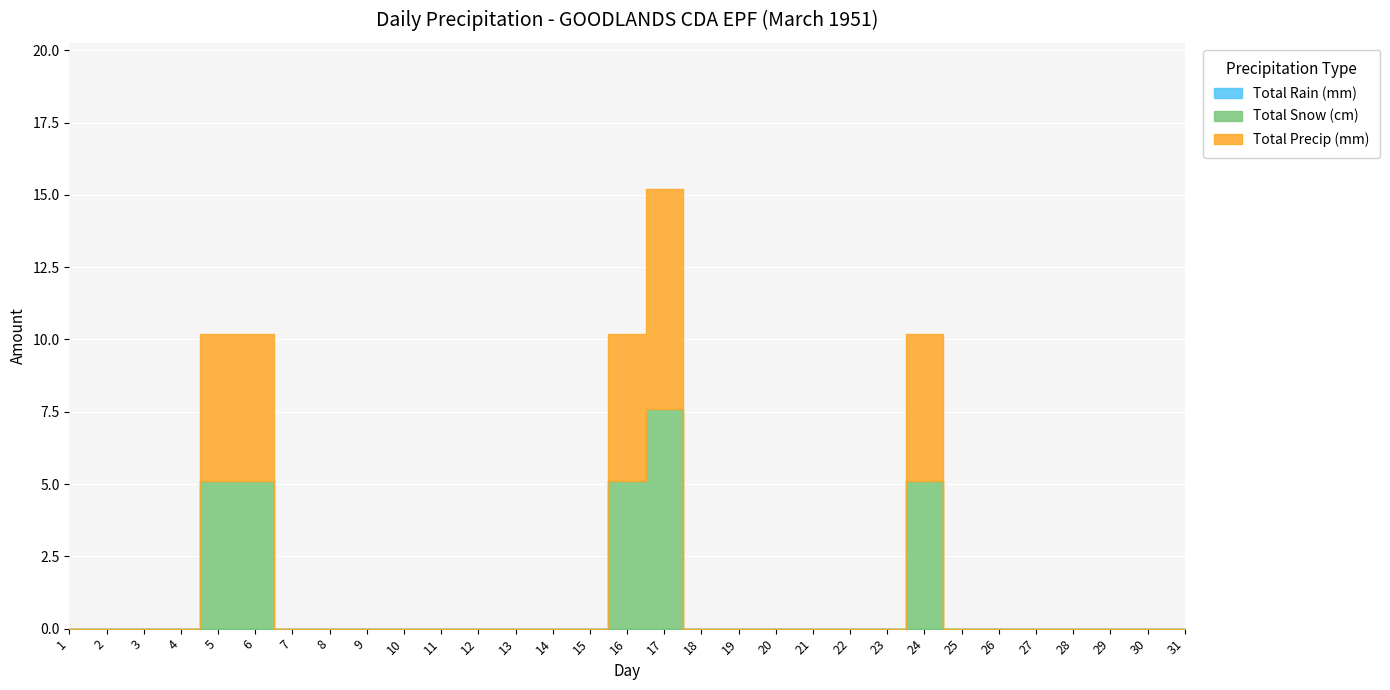

The Total Precip (mm) series shows 2.6 at 24. True or false?

False